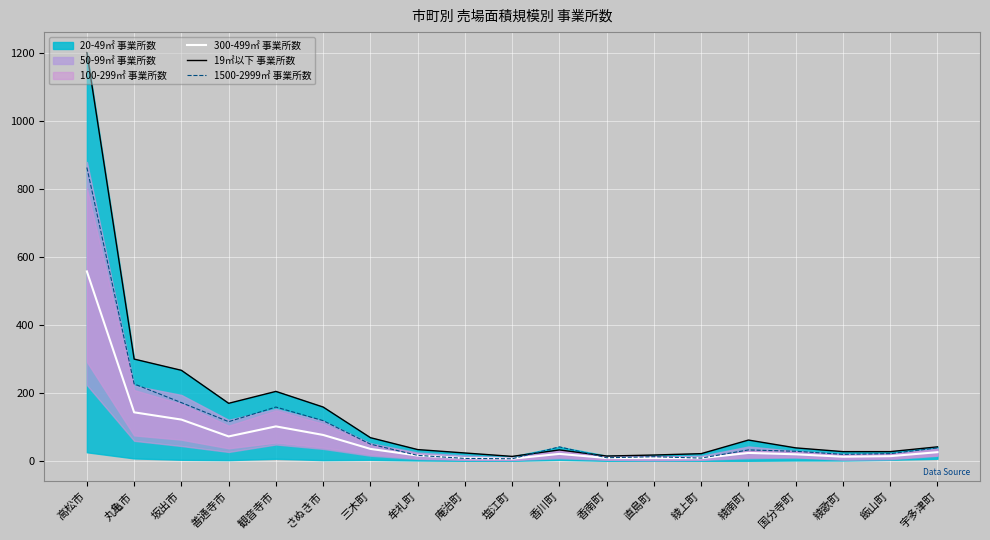

What is the difference between the maximum and minimum values in the 1500-2999㎡ 事業所数 series?

856.0